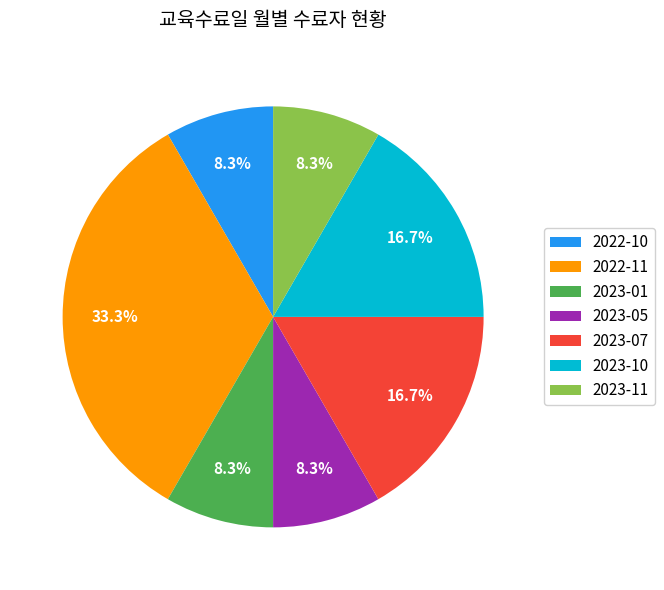

To the nearest percent, what is the combined percentage of 2022-10 and 2022-11?

42%